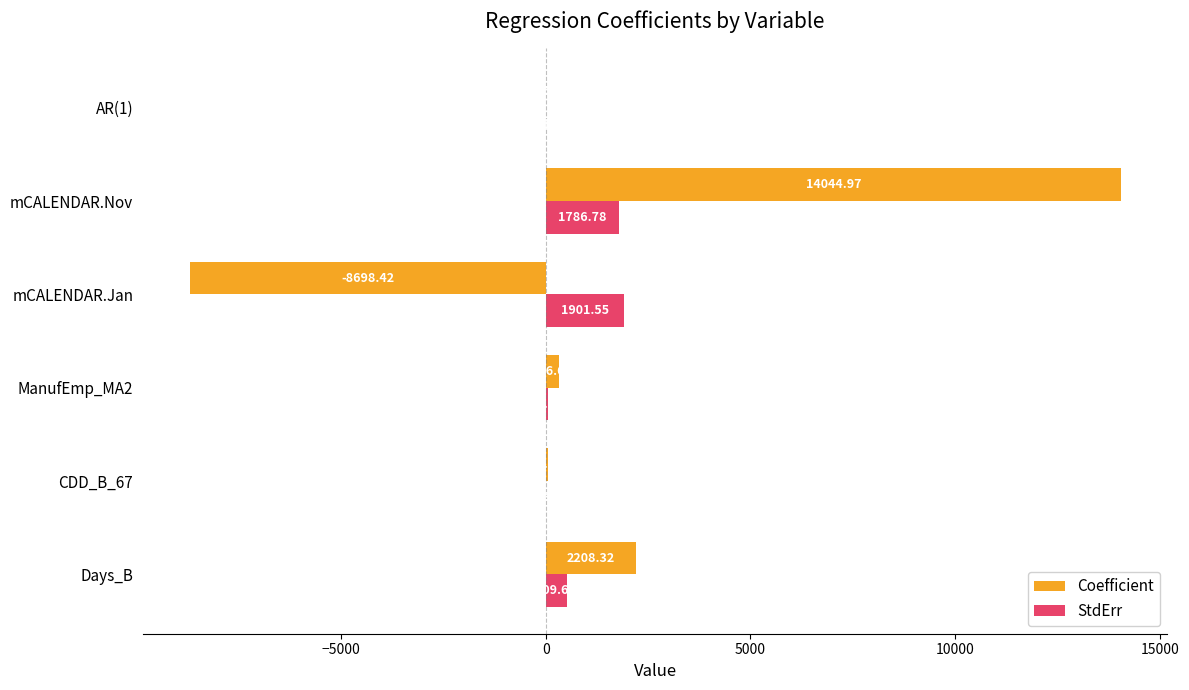

What is the average value of the Coefficient series?

1321.3